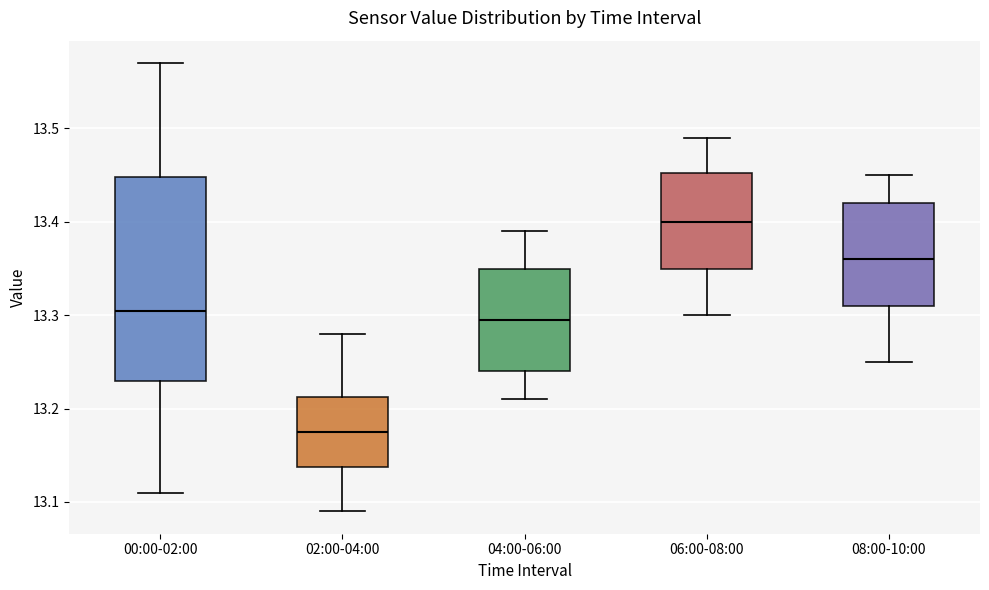

Reading left to right, transcribe this box plot: for each box, give where its median line is, the range the box spans, and where its two whiskers end, as read against the y-axis. The values are not printed on the chart, so give them approximately, as read against the axis.

00:00-02:00: median 13.31, box 13.23 to 13.45, whiskers 13.11 to 13.57
02:00-04:00: median 13.18, box 13.14 to 13.21, whiskers 13.09 to 13.28
04:00-06:00: median 13.30, box 13.24 to 13.35, whiskers 13.21 to 13.39
06:00-08:00: median 13.40, box 13.35 to 13.45, whiskers 13.30 to 13.49
08:00-10:00: median 13.36, box 13.31 to 13.42, whiskers 13.25 to 13.45